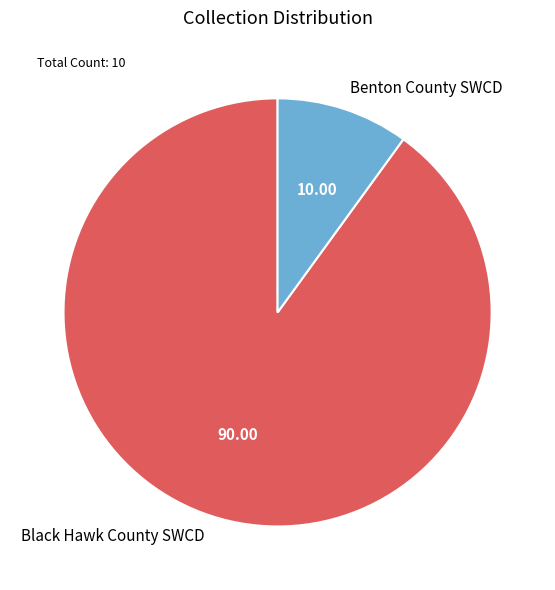

Rank the categories by value from highest to lowest.

Black Hawk County SWCD, Benton County SWCD